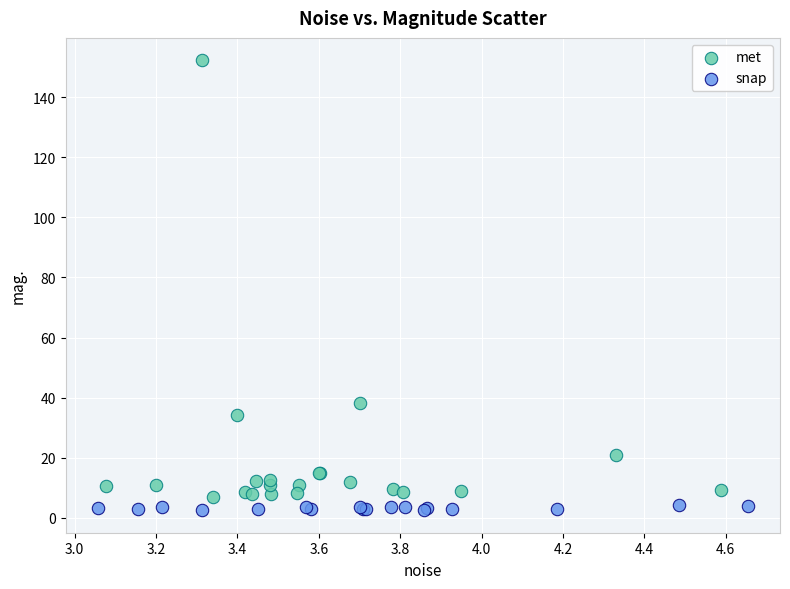

What are all the series names shown in the legend?

met, snap